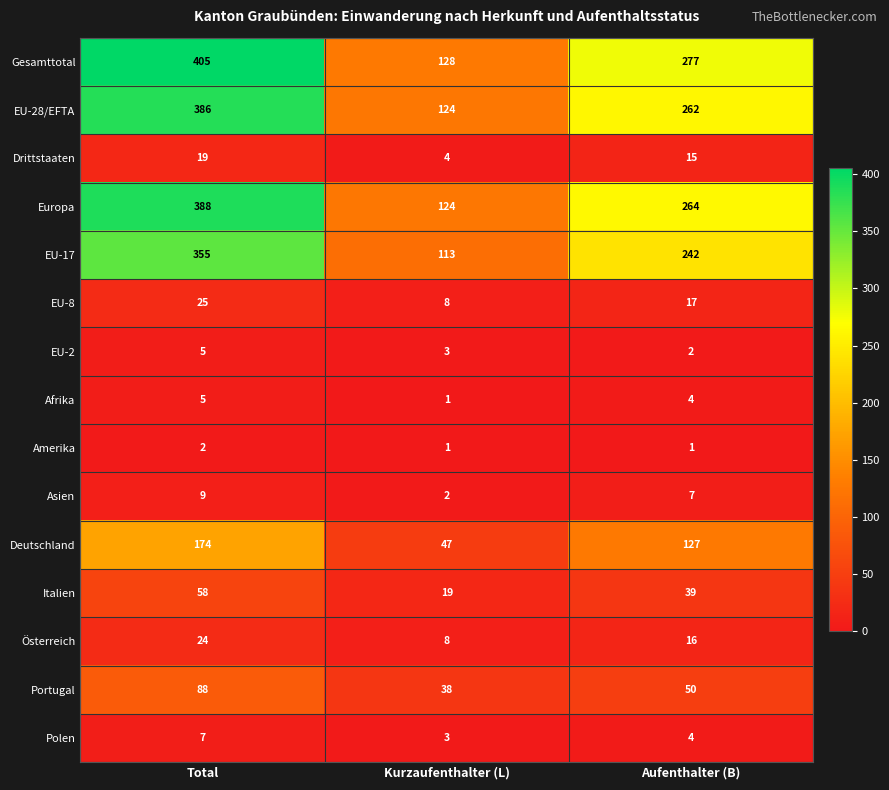

What is the difference between the maximum and second lowest values in the Gesamttotal series?

128